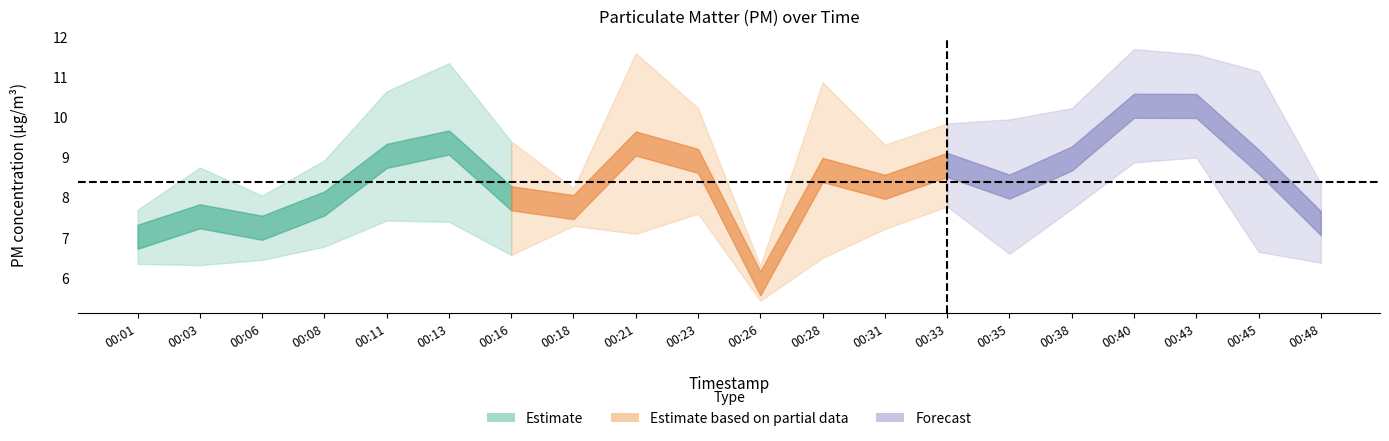

At which label is P2 closest to 7?

00:21